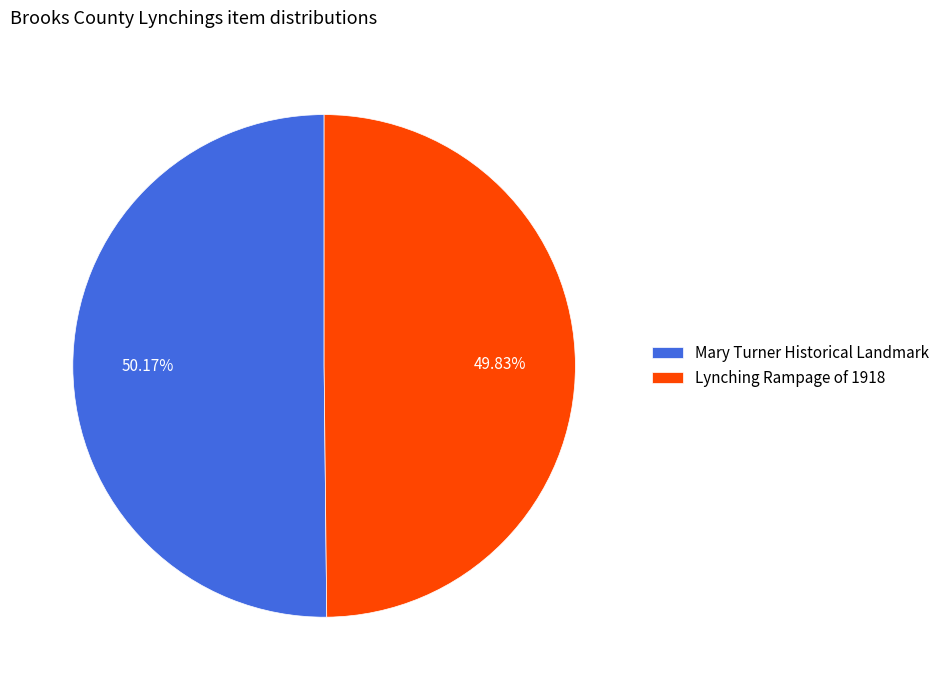

Is there any slice that represents more than half of the pie?

Yes